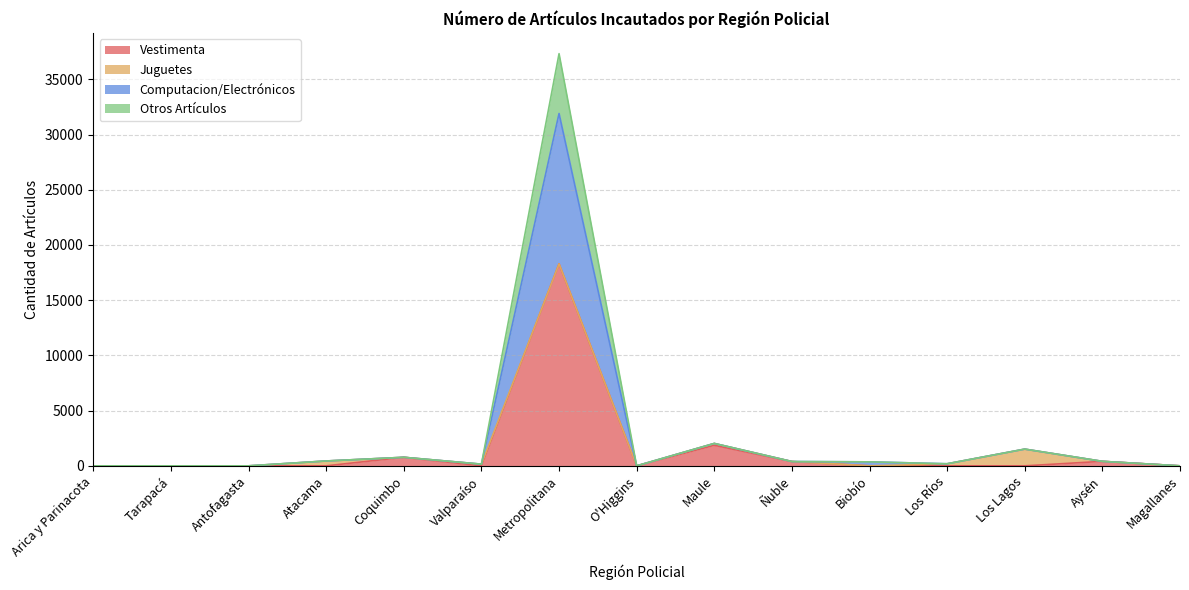

How many interior local peaks does the Vestimenta series have?

4